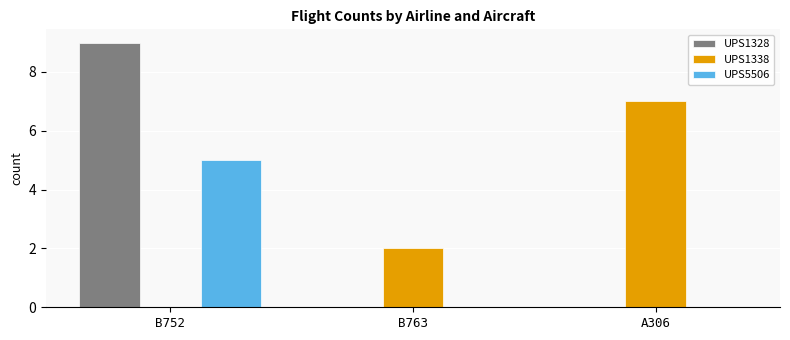

Count the number of categories in the chart.

3